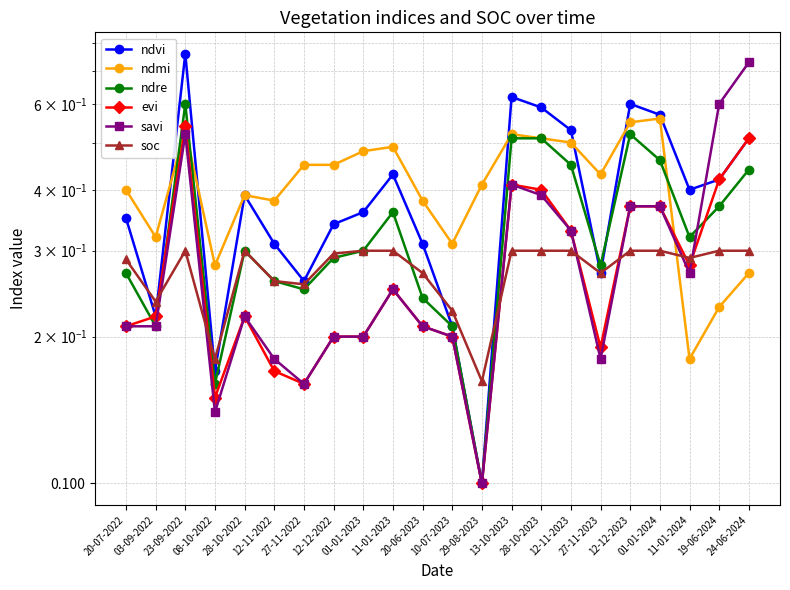

The evi series shows 0.2 at 12-11-2022. True or false?

True